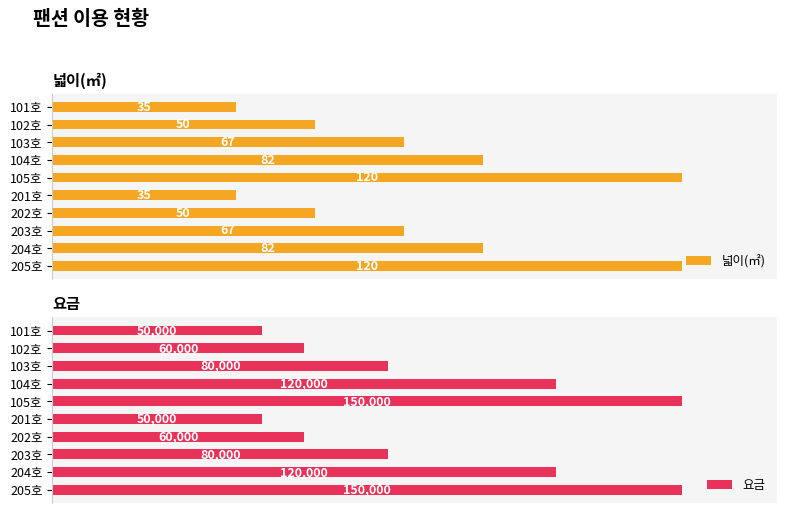

Which series has the largest total across all categories?

요금